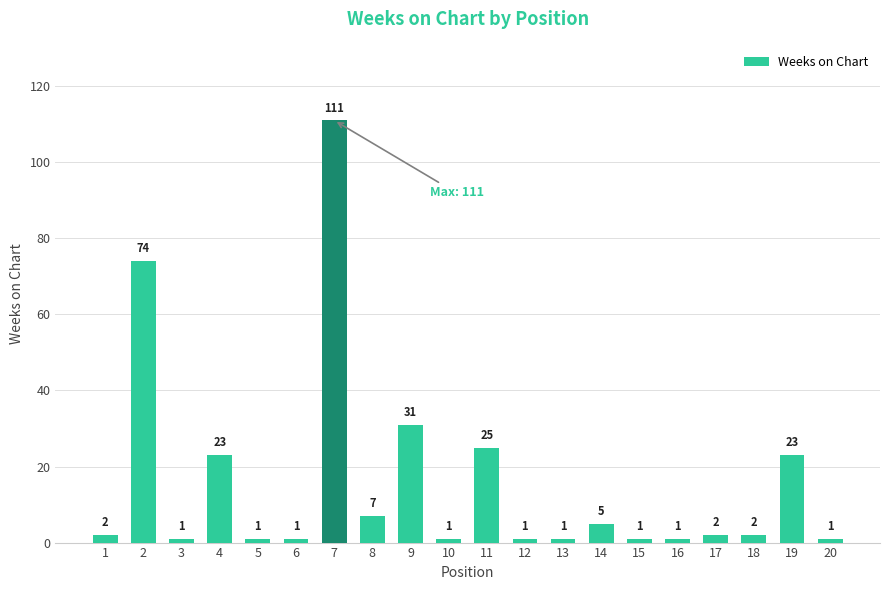

How many bars are there in total?

20